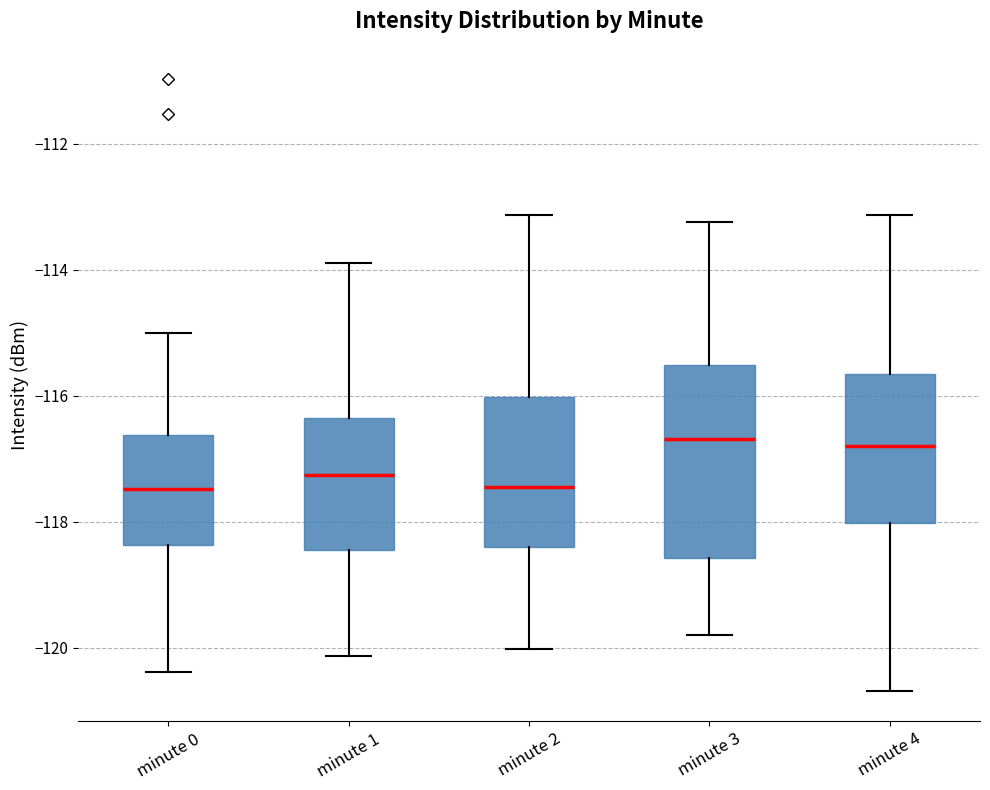

Comparing the boxes themselves (not the whiskers), which one is the tallest?

minute 3